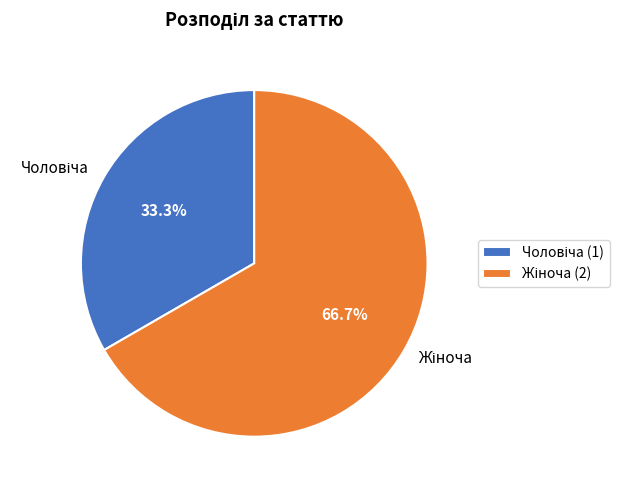

To the nearest percent, what is the average slice percentage?

50%